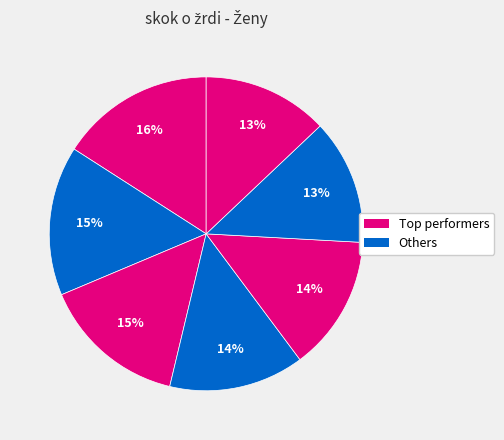

Count the number of slices in the pie.

7